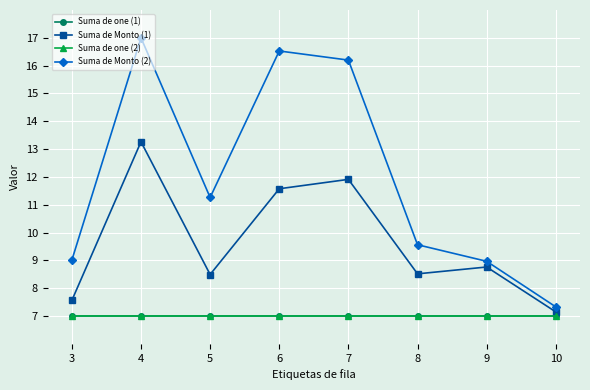

At which category is the sum across all series the highest?

4